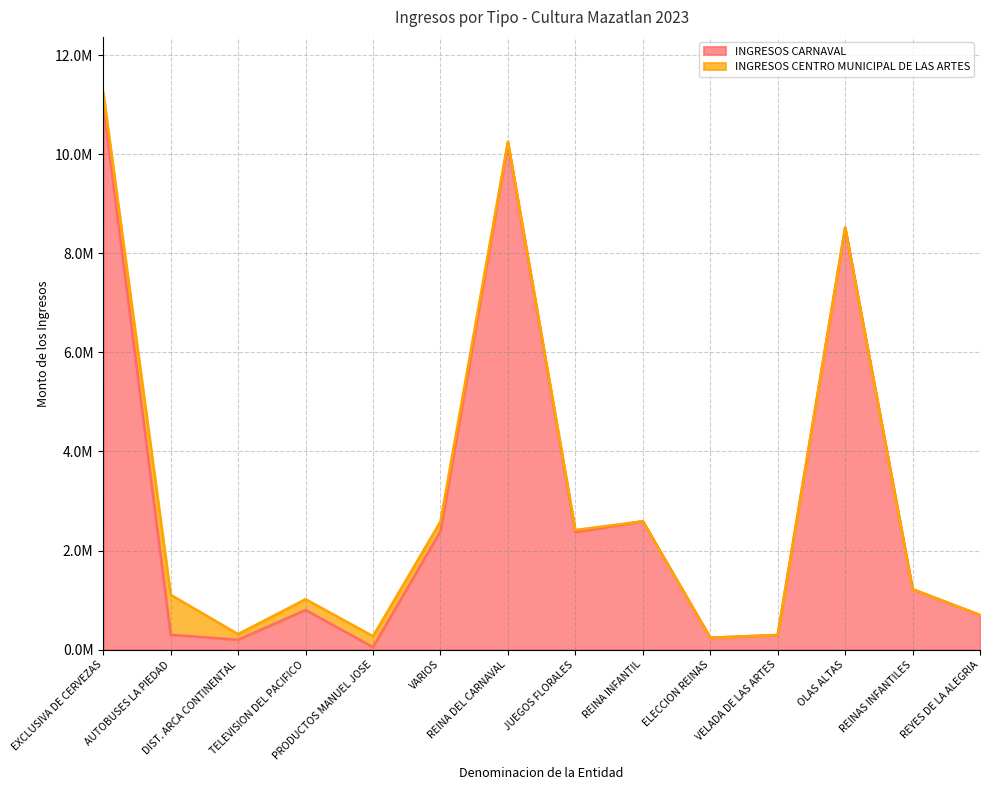

Where does the data first go above 1219532?

EXCLUSIVA DE CERVEZAS